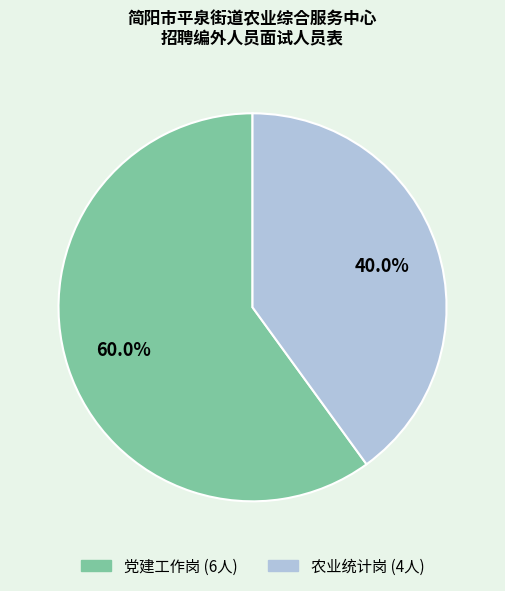

Combined, do 农业统计岗 and 党建工作岗 account for over 50%?

Yes